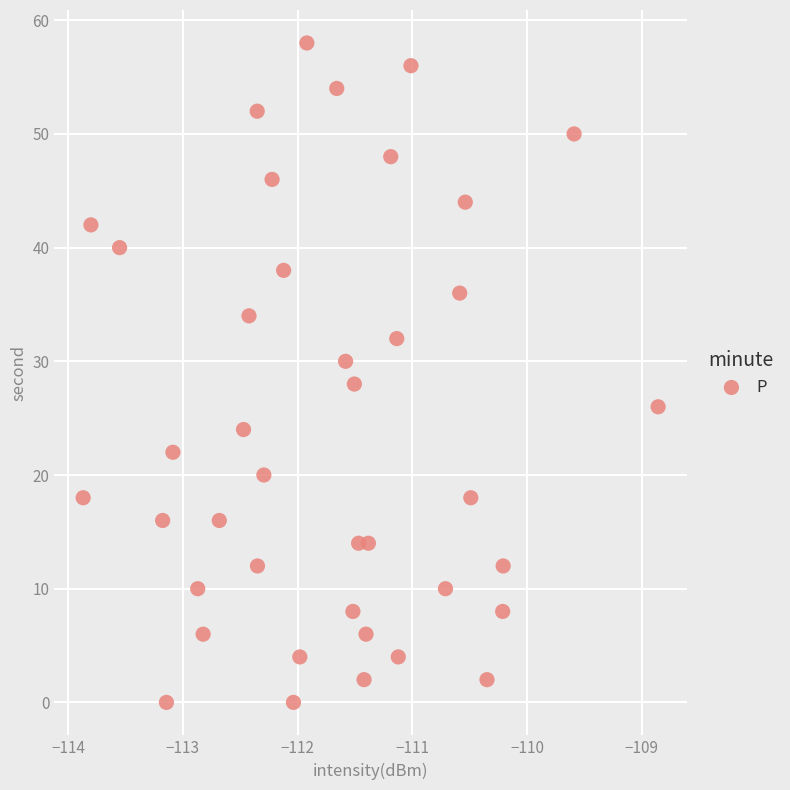

What is the range of Y values (max minus min)?

58